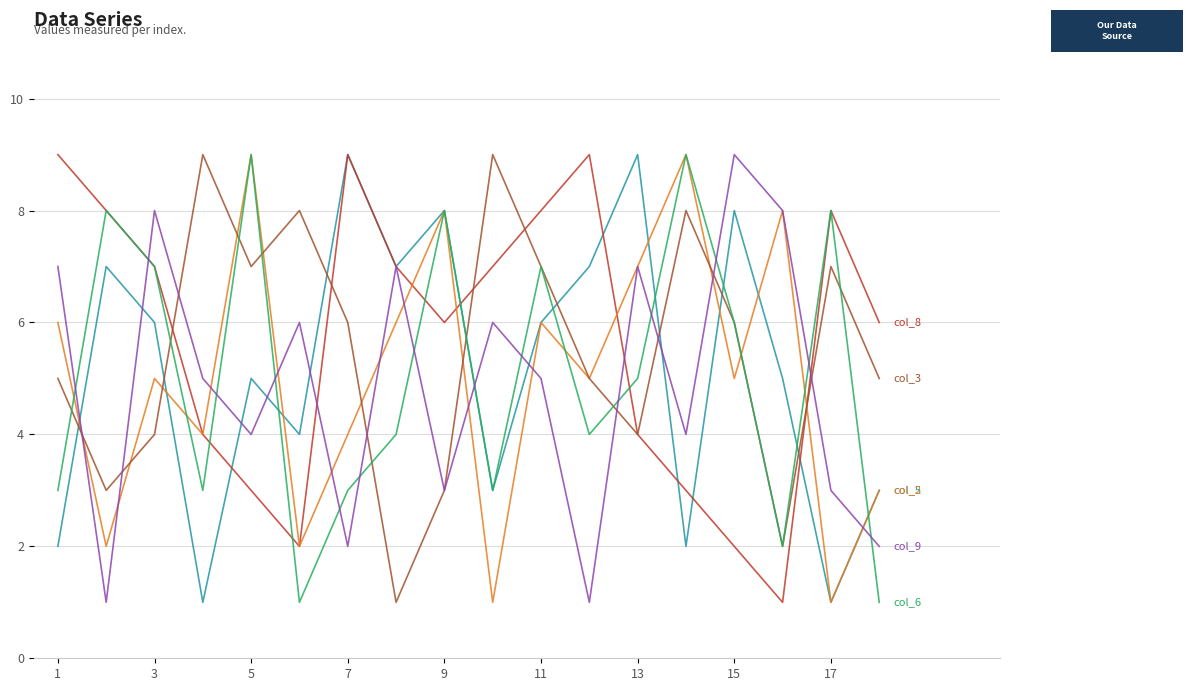

What is the maximum value shown in the chart?

9